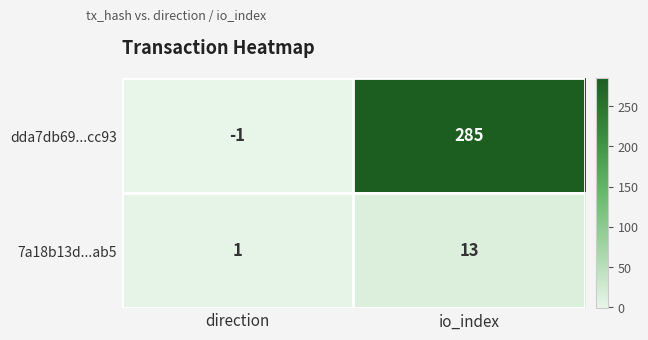

Rank the series by their average value, from lowest to highest.

7a18b13d...ab5, dda7db69...cc93